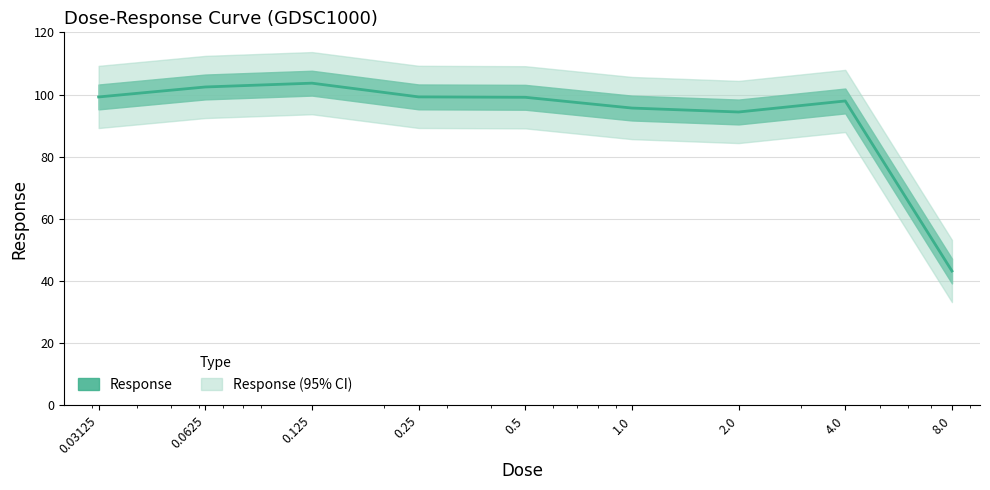

What value does the data have at 0.03125?

99.2